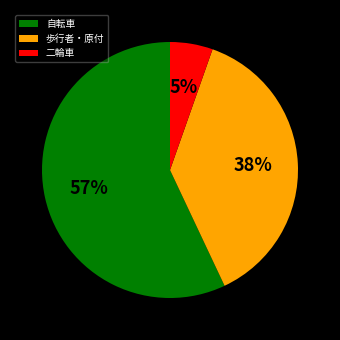

Combined, do 二輪車 and 歩行者・原付 account for over 50%?

No